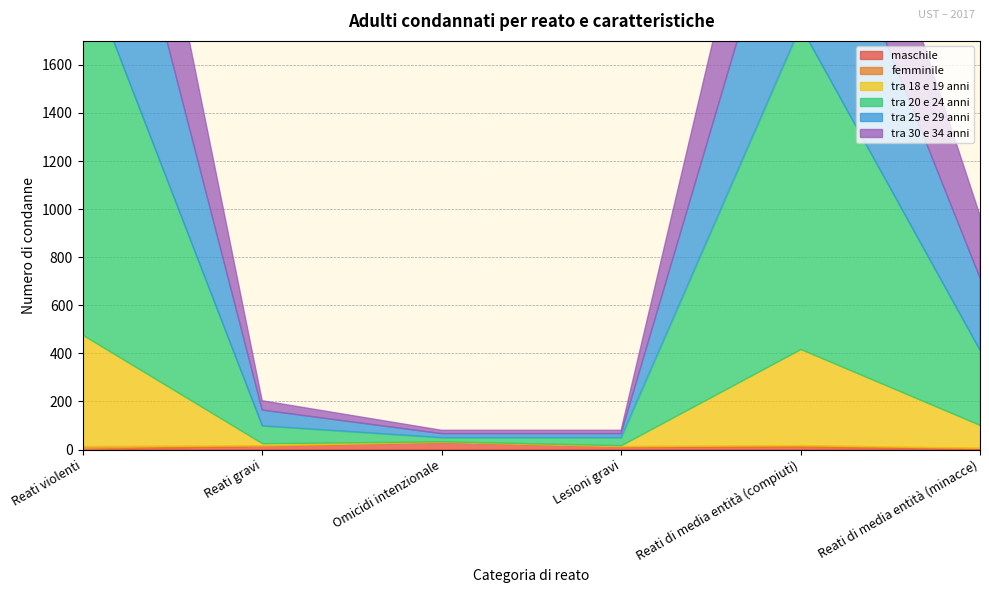

Where does the tra 25 e 29 anni series first go above 301?

Reati violenti